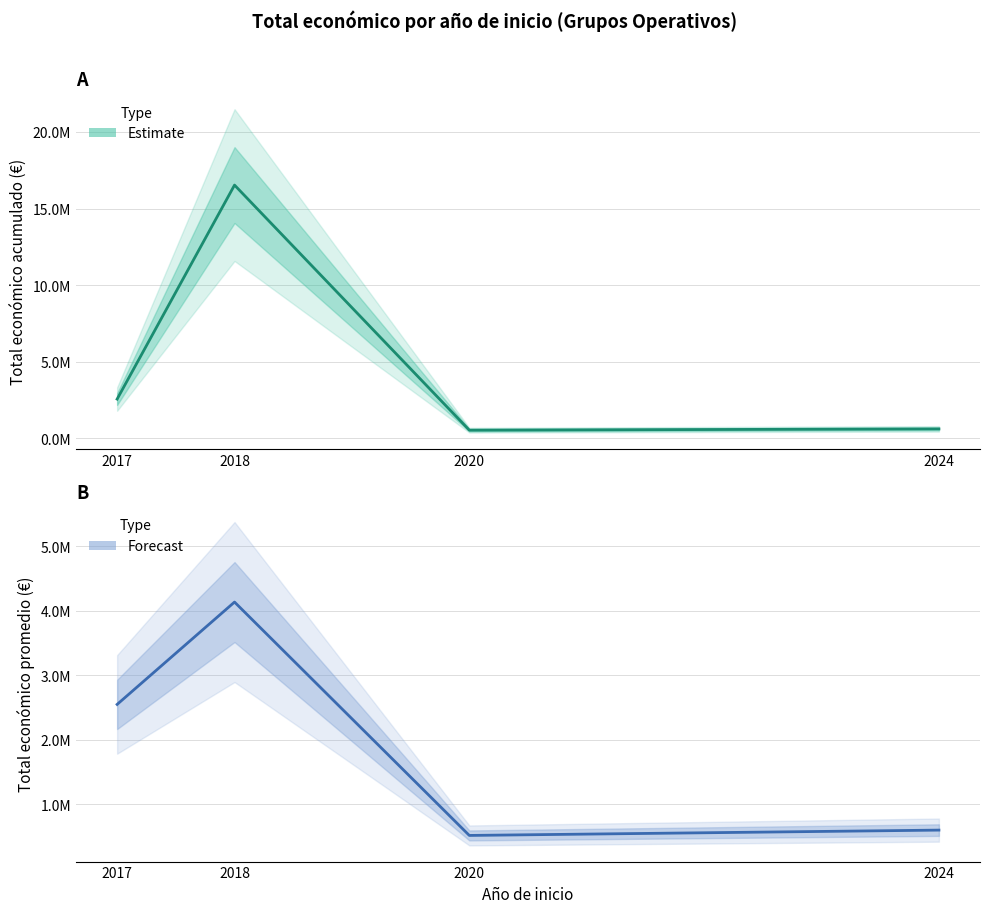

At which category is the sum across all series the highest?

2018